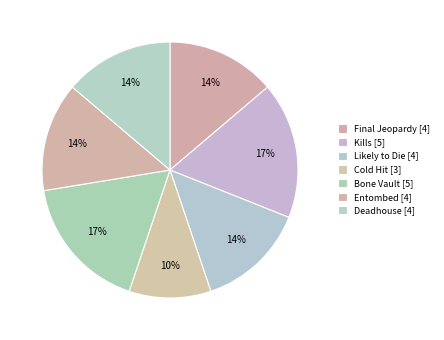

How many slices are in this pie chart?

7